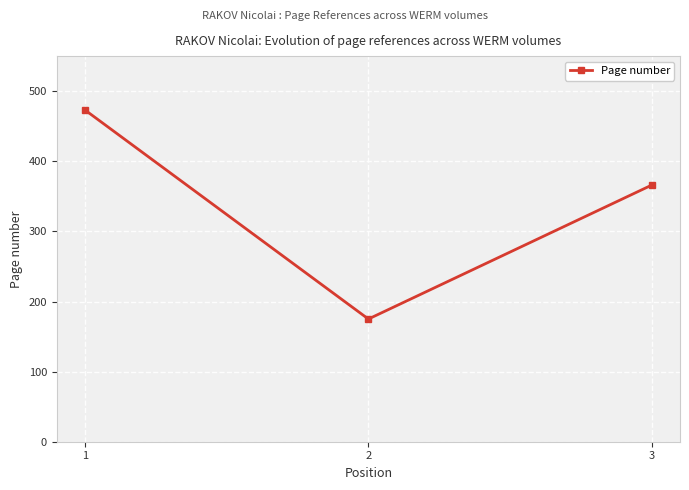

Reading right to left, list all the values displayed in this chart.

366	175	473